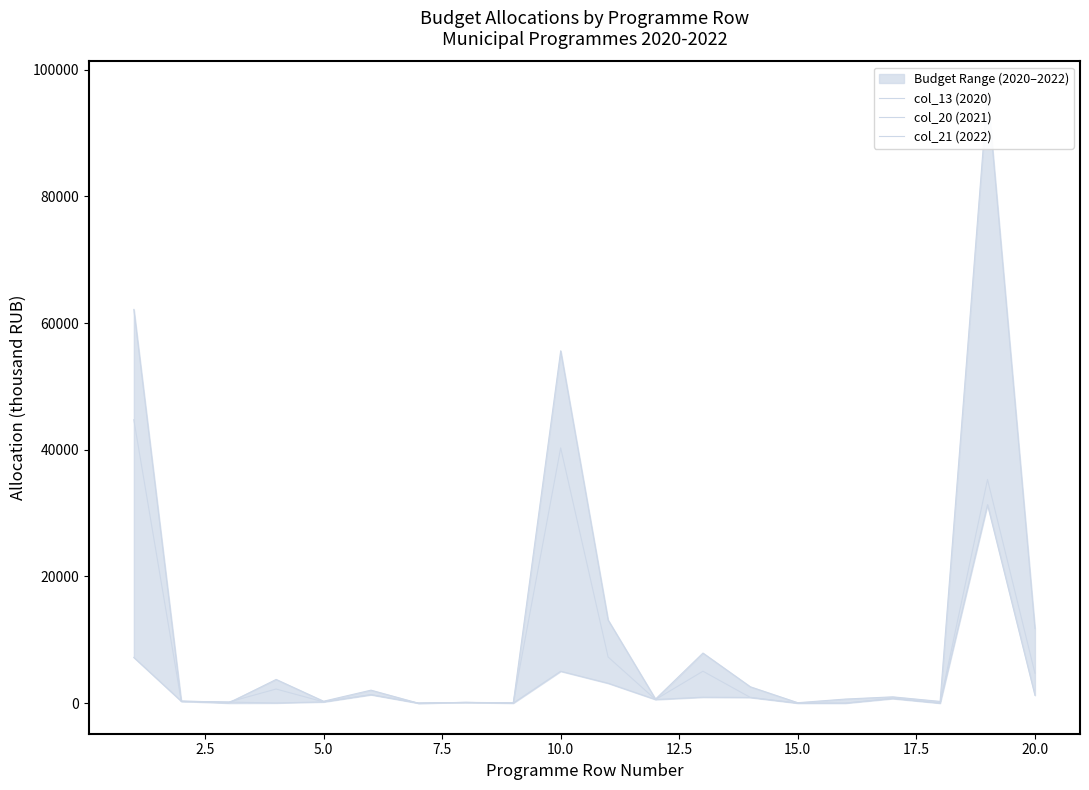

True or false: col_20 (2021) has a value of 30.0 at 7.5.

True